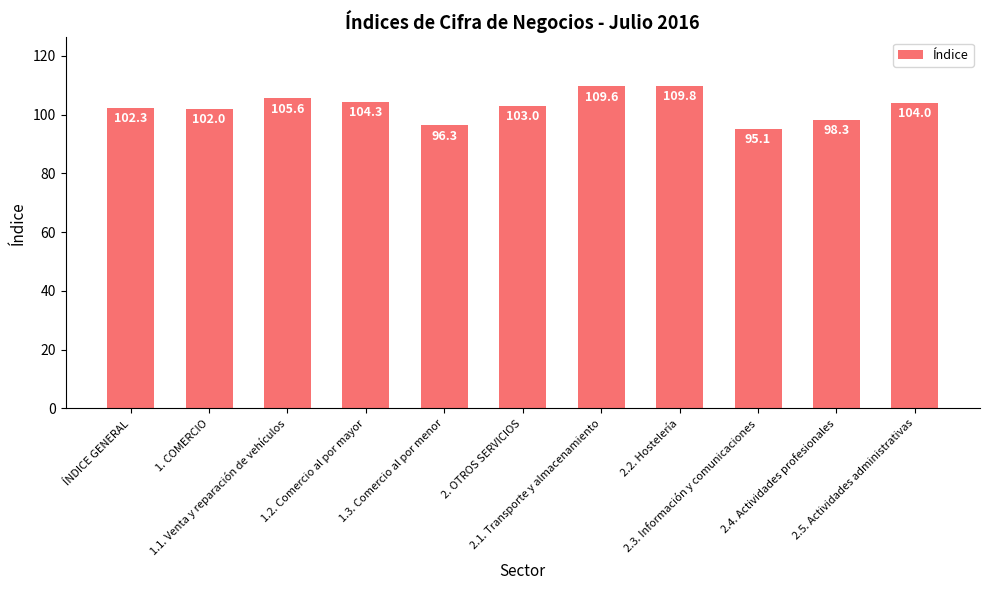

What is the maximum value shown in the chart?

109.8